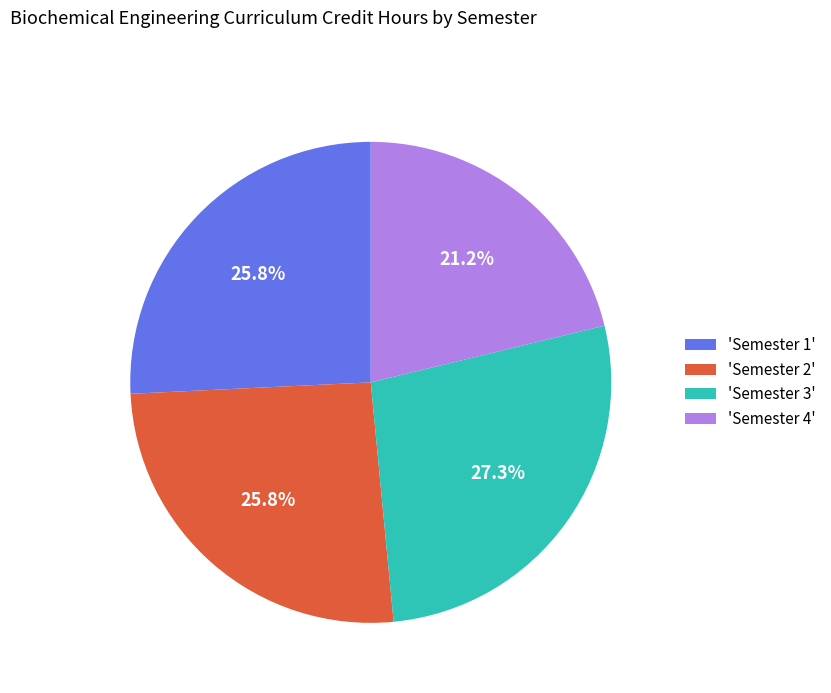

Combined, do 'Semester 3' and 'Semester 1' account for over 50%?

Yes